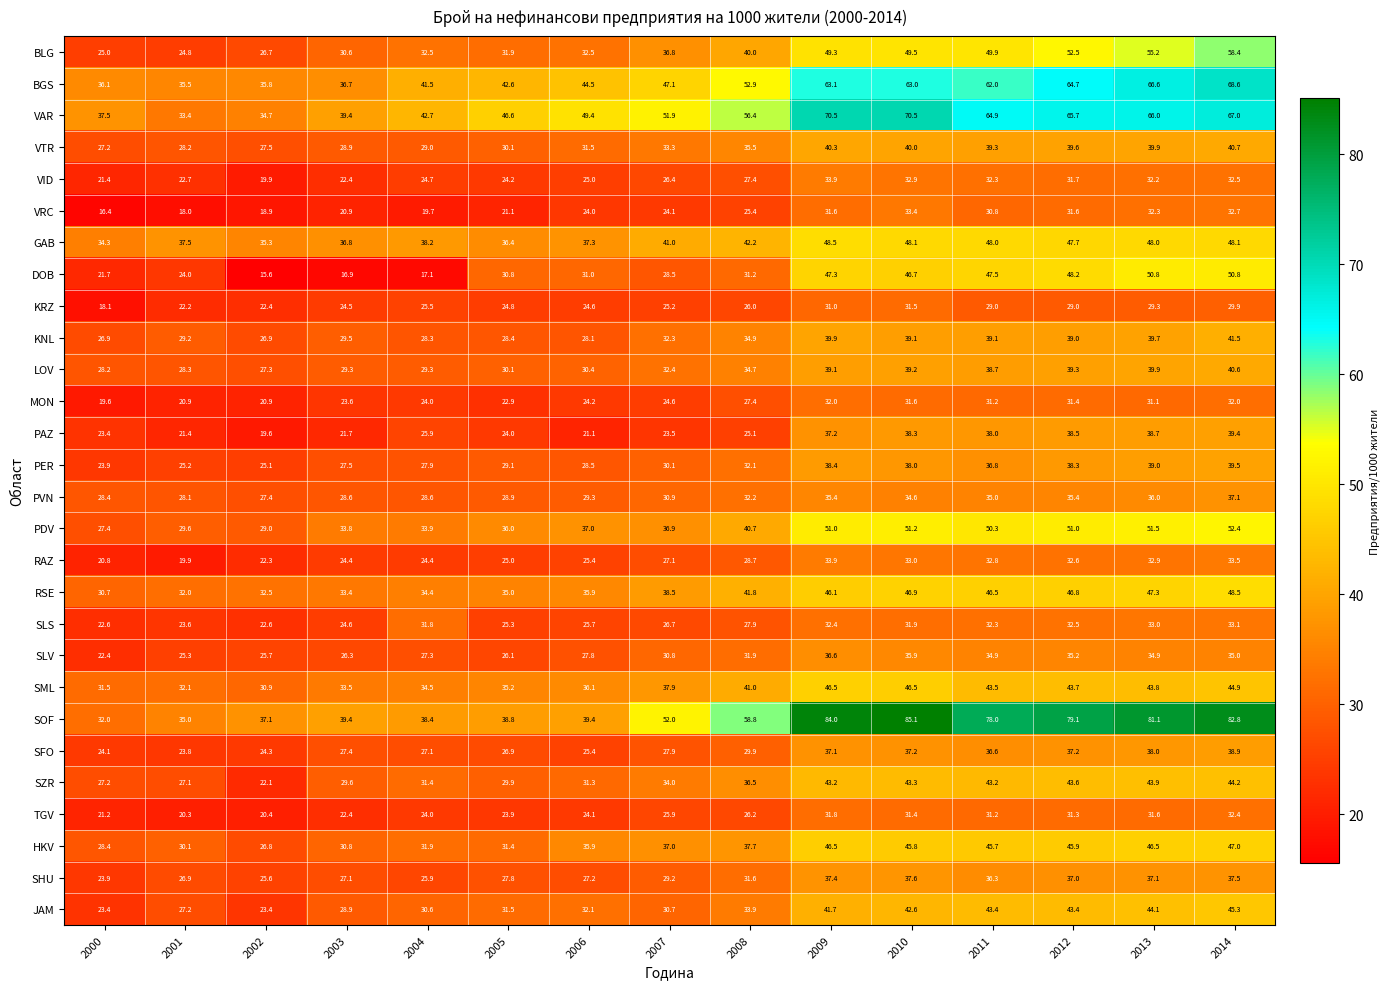

Is it true that SZR equals 43.6 at 2012?

True